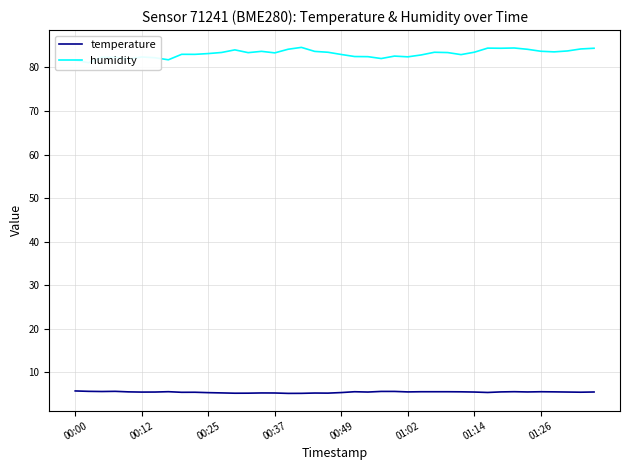

True or false: temperature and humidity cross at least once.

False